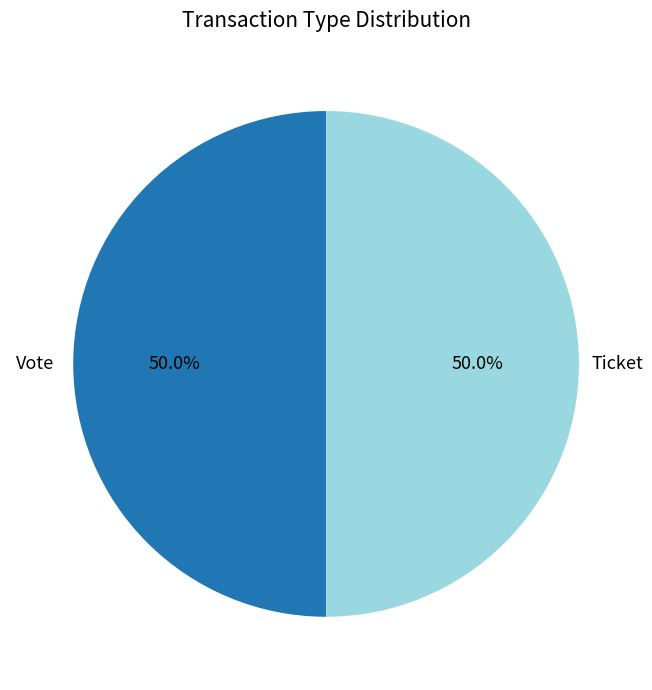

What is the ratio of the value at Vote to the value at Ticket?

1.0